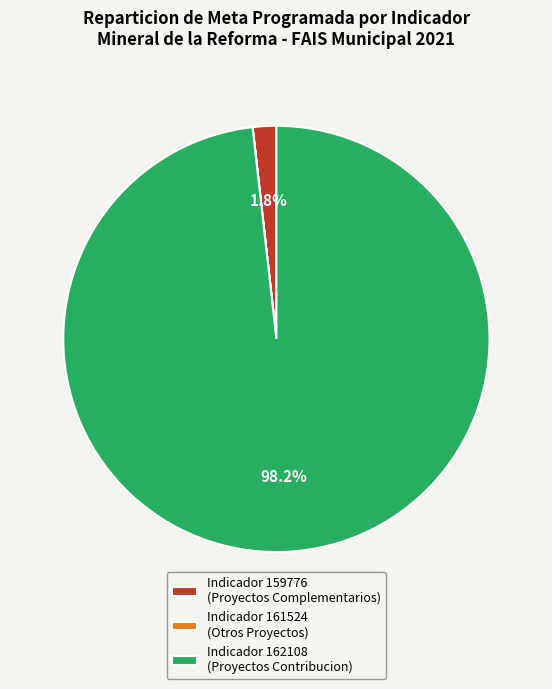

Is there any slice that represents more than half of the pie?

Yes